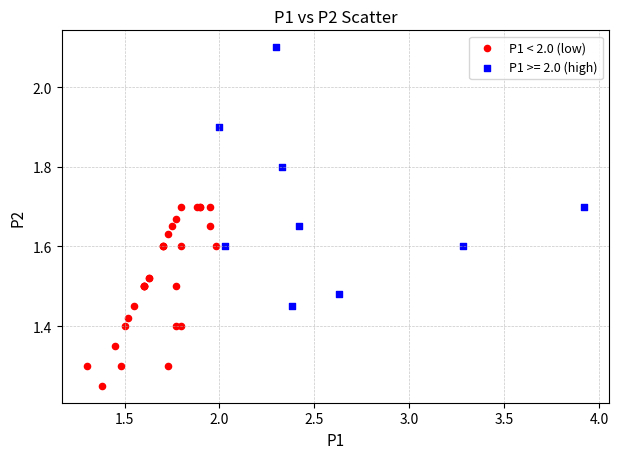

Which series has the largest Y range (max minus min)?

P1 >= 2.0 (high)